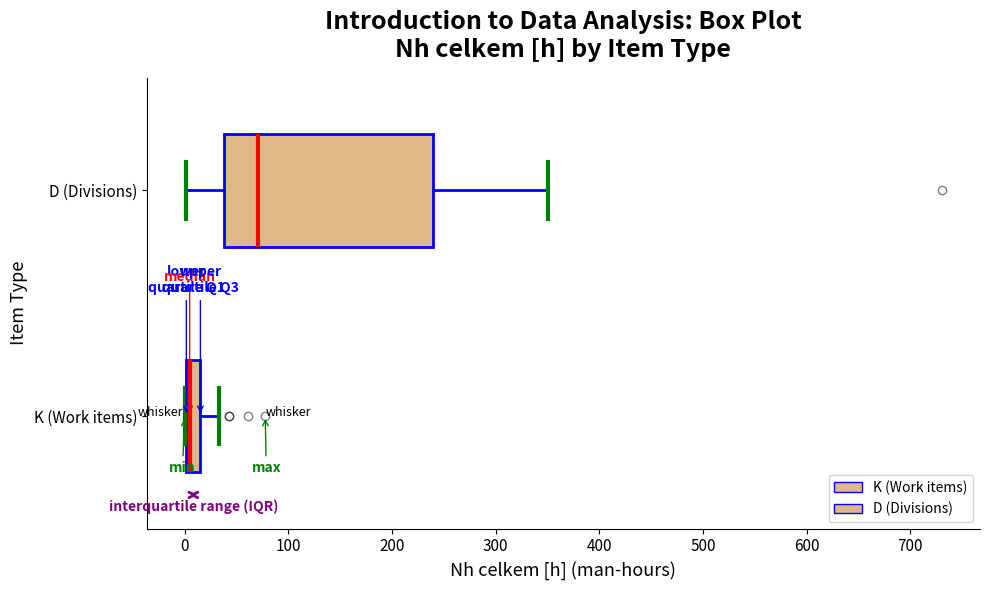

Where is the left edge of the box for D (Divisions) on the x-axis? The values are not printed on the chart, so give them approximately, as read against the axis.

40